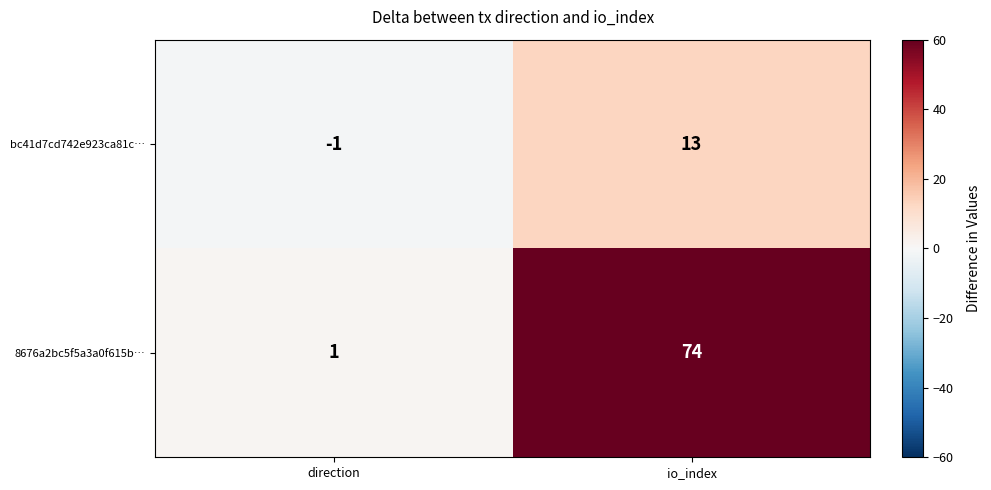

What is the approximate value of 8676a2bc5f5a3a0f615b… at io_index?

74